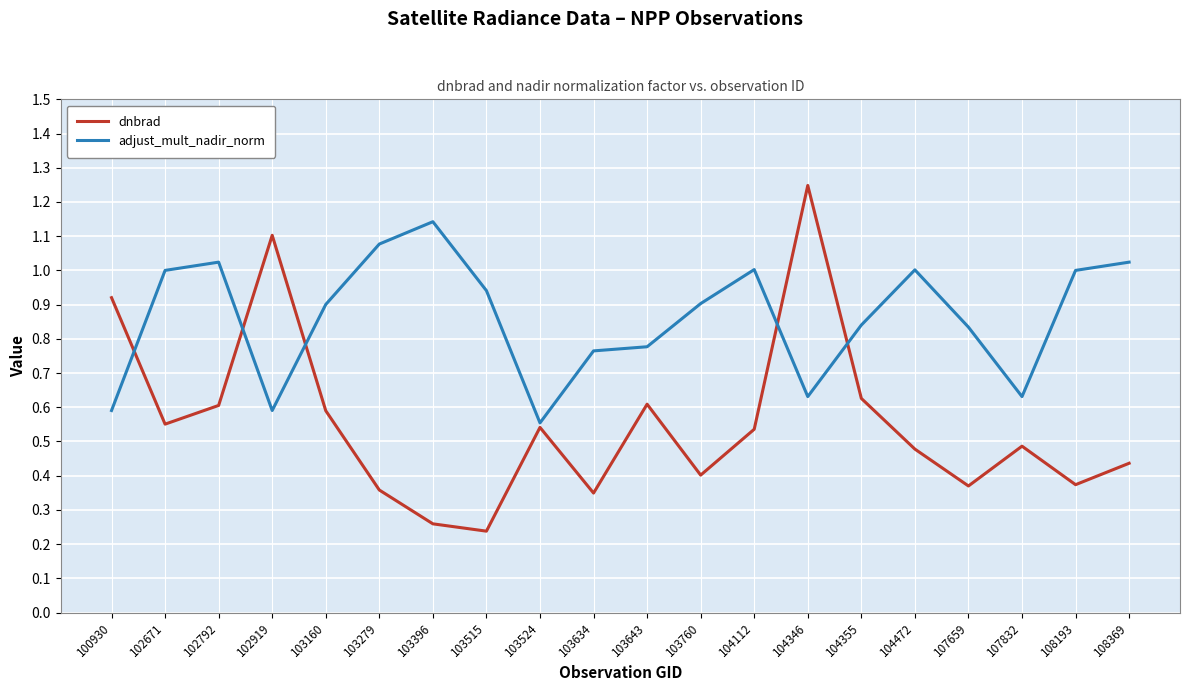

Where is the first local minimum for dnbrad?

102671